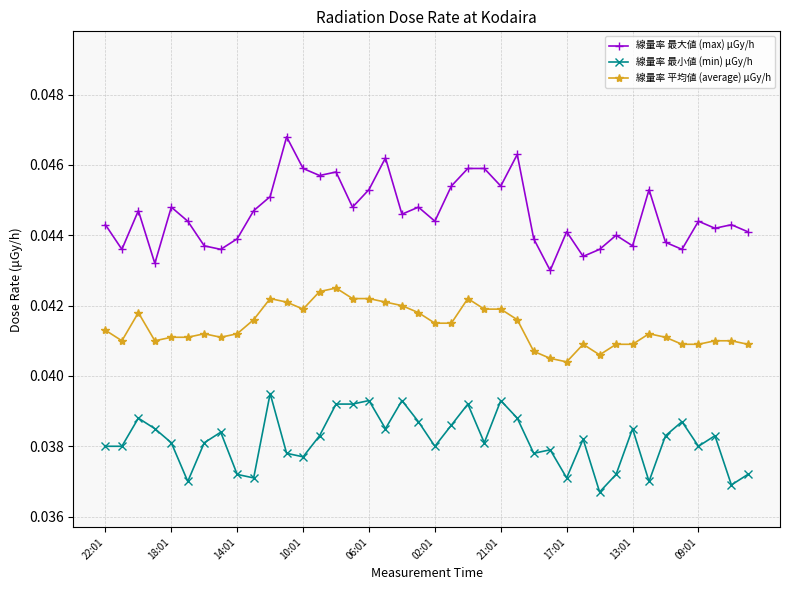

At how many categories does at least one series exceed 0?

40